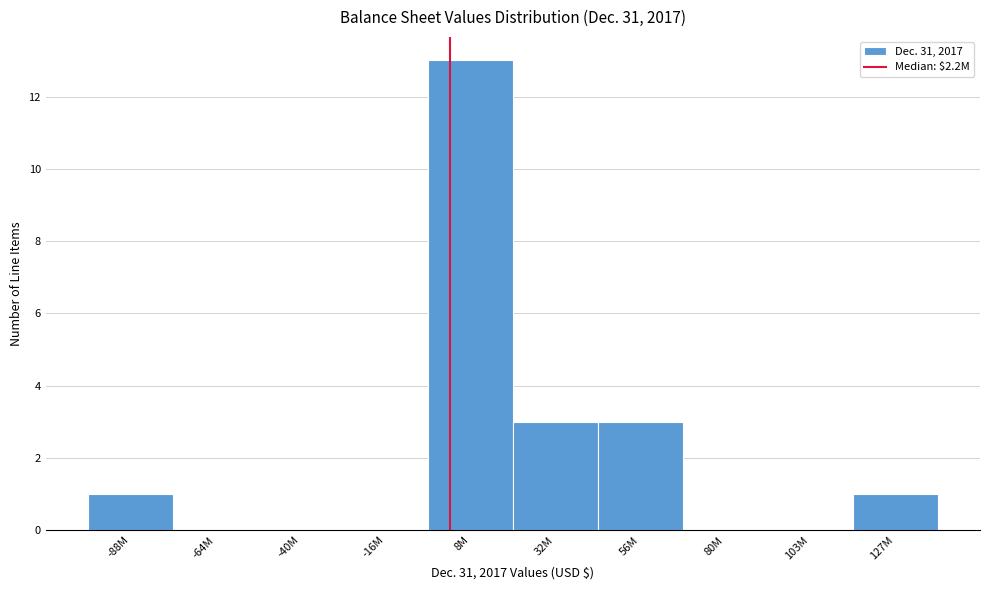

Reading left to right, what are all the values shown in this chart?

-88M=1	-64M=0	-40M=0	-16M=0	8M=13	32M=3	56M=3	80M=0	103M=0	127M=1